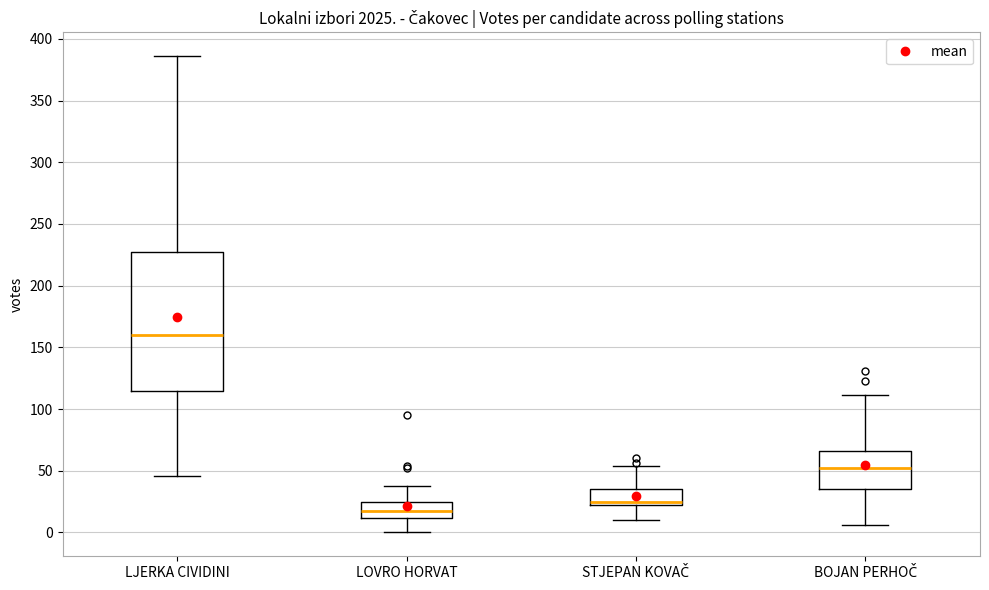

Which box's median line is the lowest?

LOVRO HORVAT